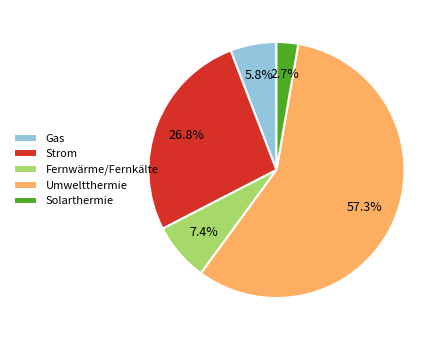

To the nearest percent, what percentage of the pie is Strom?

27%